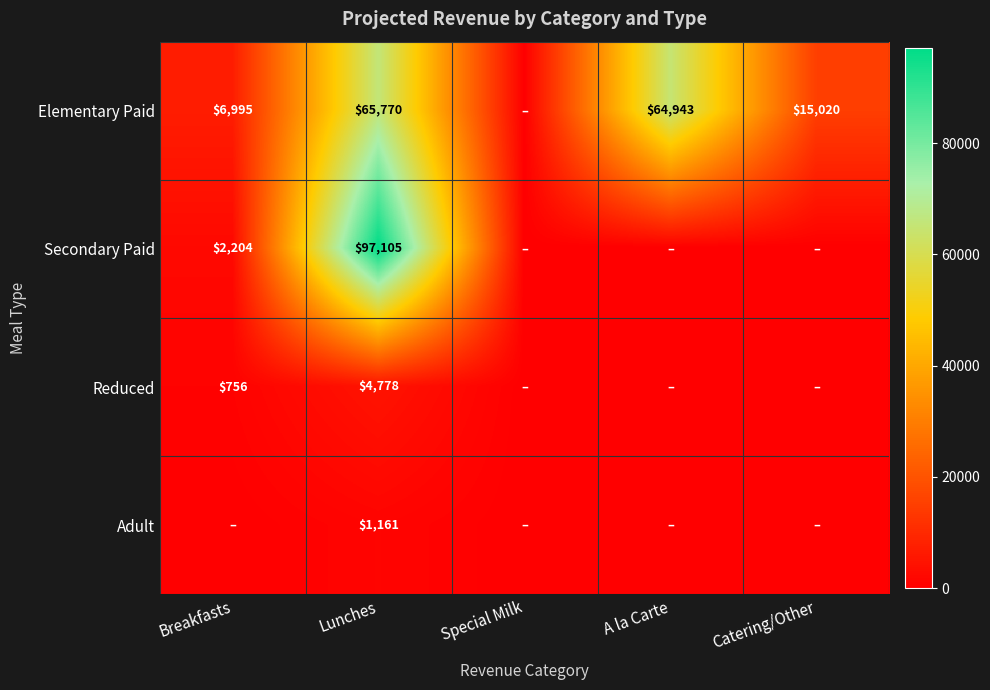

Is it true that Elementary Paid equals 64943 at A la Carte?

True